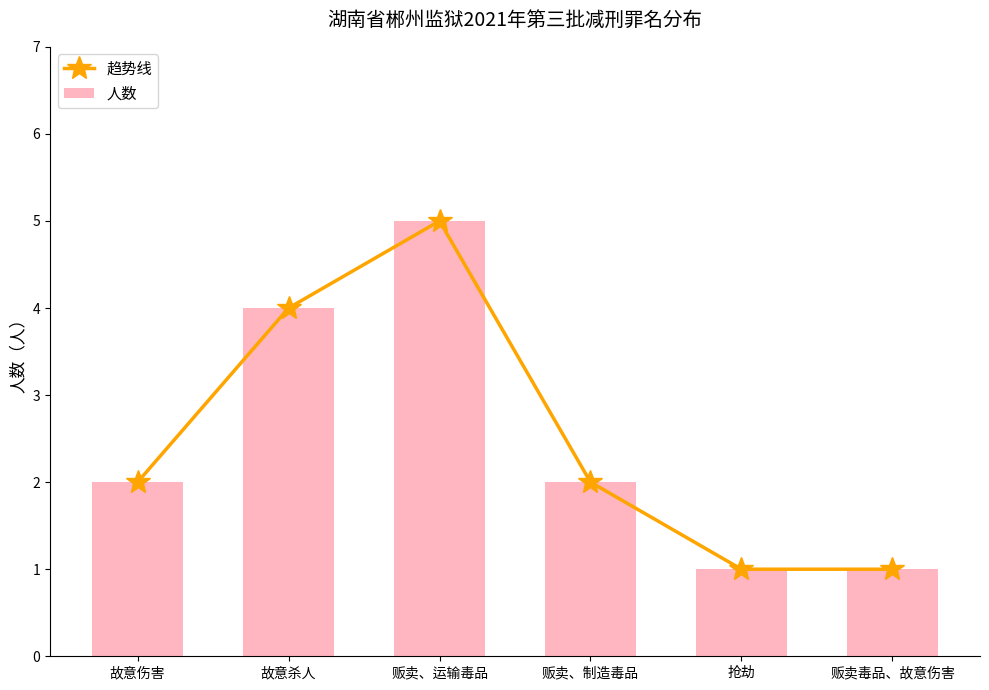

Is it true that 人数 equals 1 at 抢劫?

True